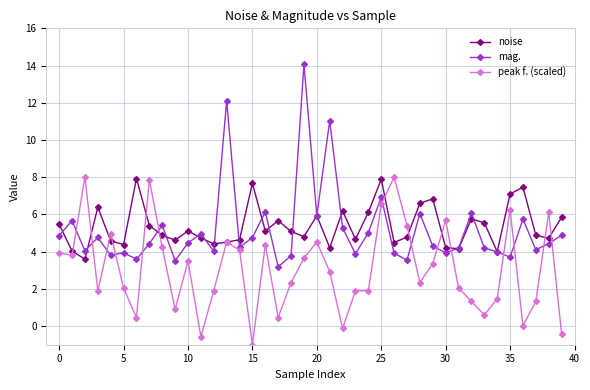

How many series are shown in this chart?

3